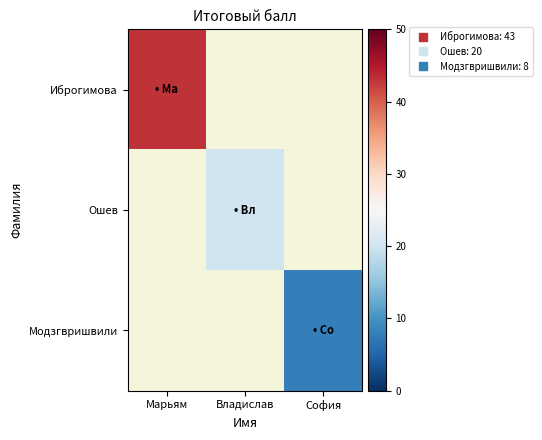

Is it true that Модзгвришвили equals 12.5 at София?

False